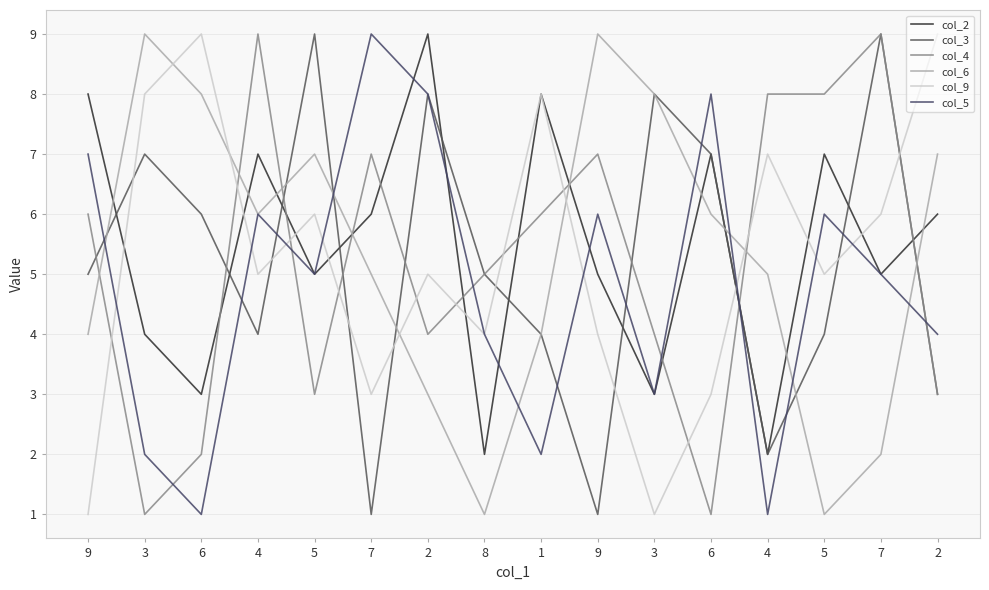

How many lines are shown in the chart?

6